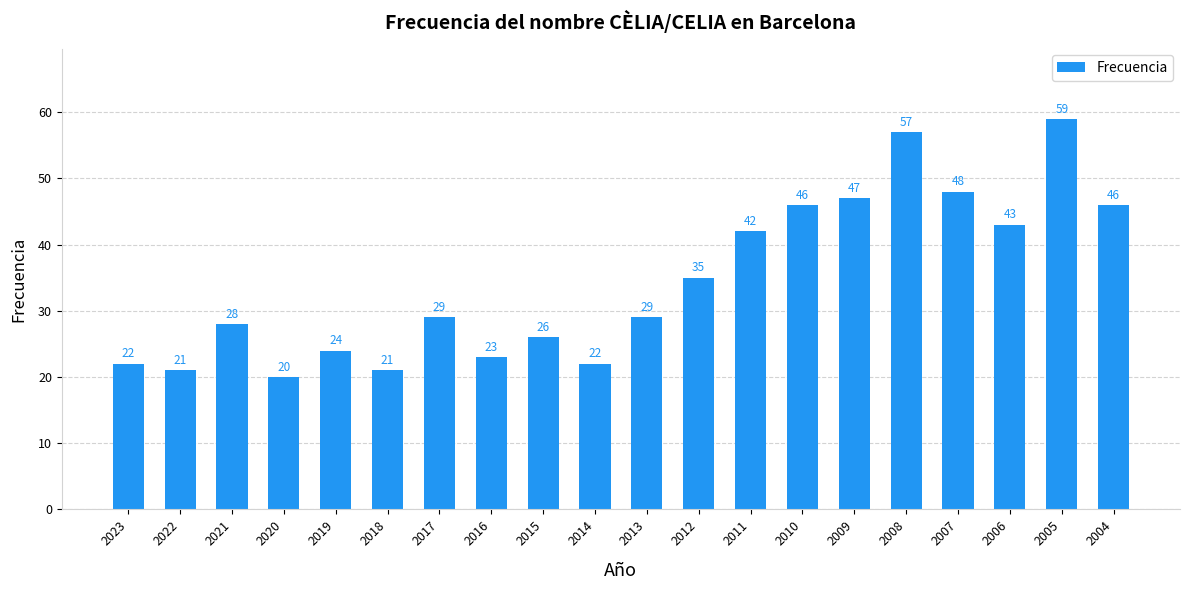

How many bars are there in total?

20